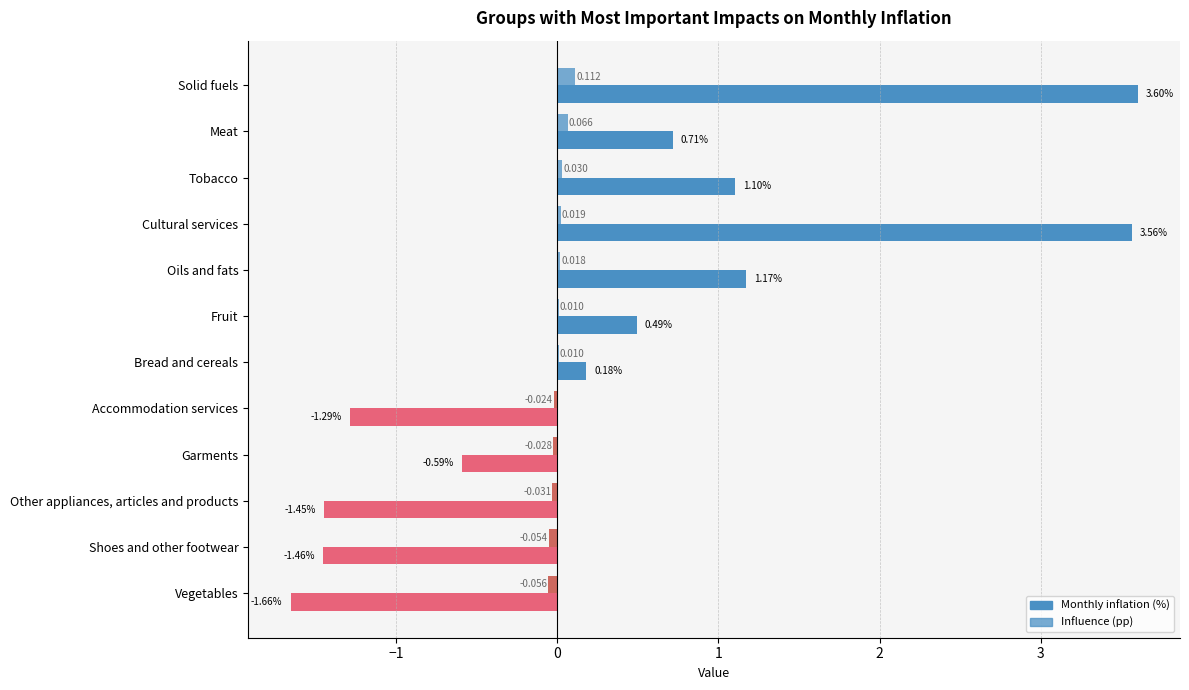

Reading left to right, what are all the values shown in this chart?

Monthly inflation (%): 3.6	0.7	1.1	3.6	1.2	0.5	0.2	-1.3	-0.6	-1.4	-1.5	-1.7
Influence (pp): 0.1	0.1	0.0	0.0	0.0	0.0	0.0	-0.0	-0.0	-0.0	-0.1	-0.1